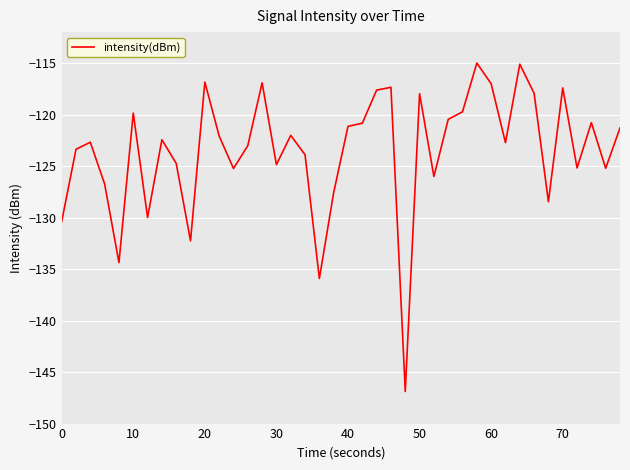

What is the greatest value displayed?

-115.0